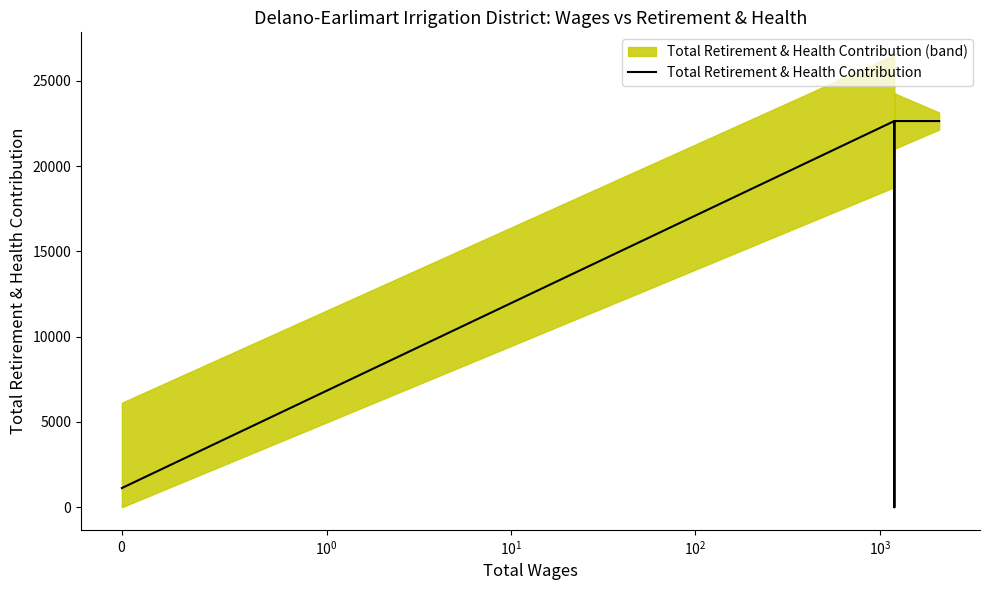

Count the number of categories in the chart.

5